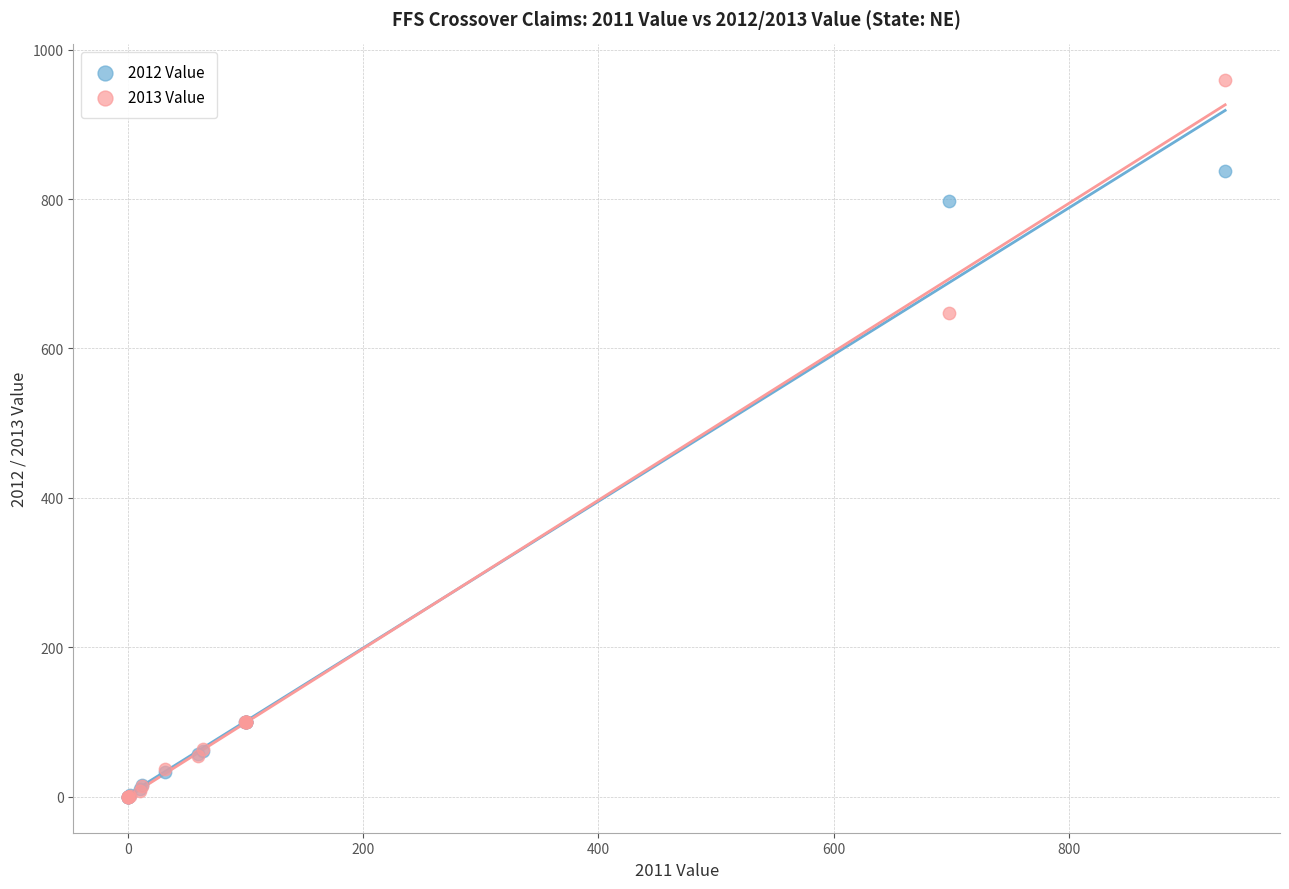

In the 2013 Value series, what Y value is closest to 479?

648.0